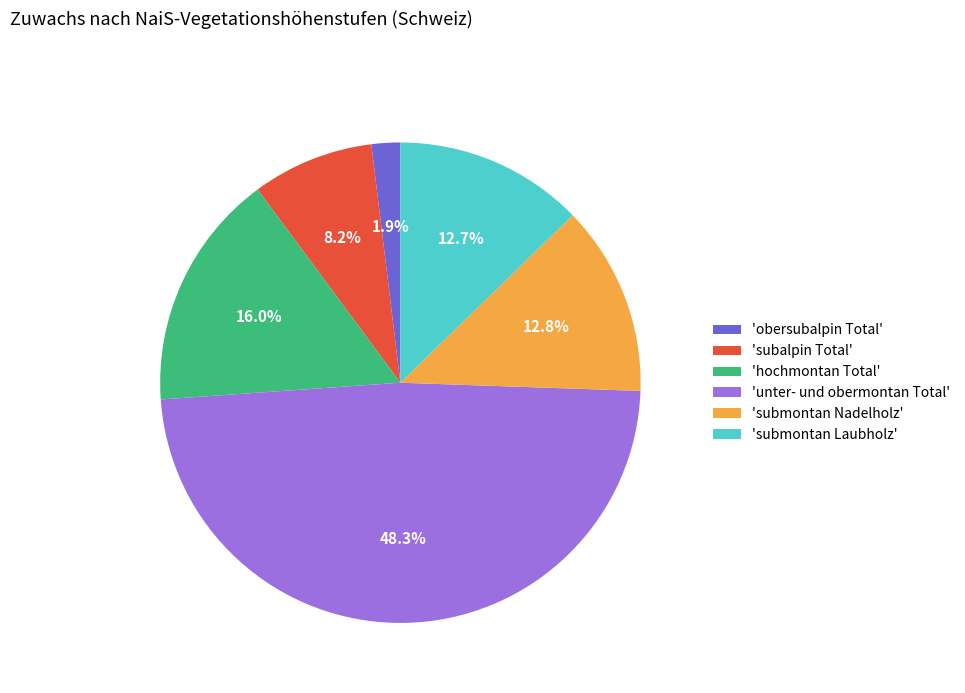

Which has a higher value, 'unter- und obermontan Total' or 'hochmontan Total'?

'unter- und obermontan Total'